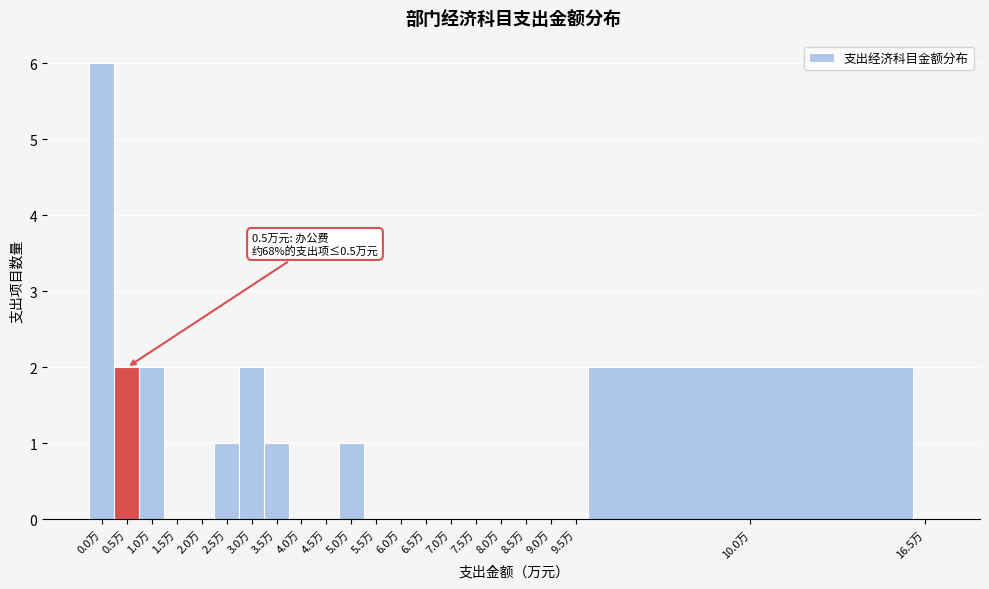

Reading left to right, what are all the values shown in this chart?

0.0万=6	0.5万=2	1.0万=2	1.5万=0	2.0万=0	2.5万=1	3.0万=2	3.5万=1	4.0万=0	4.5万=0	5.0万=1	5.5万=0	6.0万=0	6.5万=0	7.0万=0	7.5万=0	8.0万=0	8.5万=0	9.0万=0	9.5万=0	10.0万=2	16.5万=0